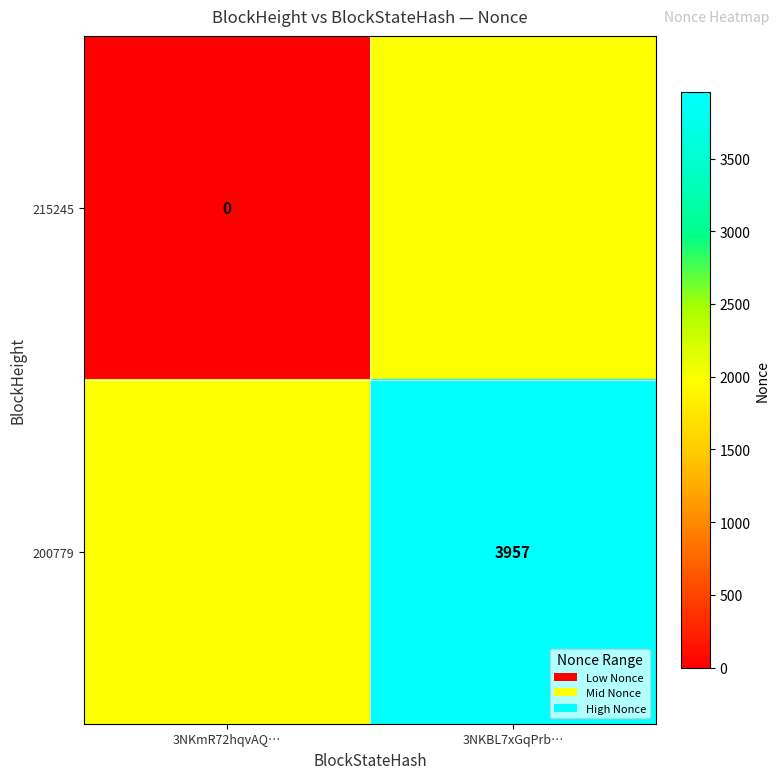

Is the value of 200779 at 3NKBL7xGqPrb… greater than the value of 215245 at 3NKmR72hqvAQ…?

Yes